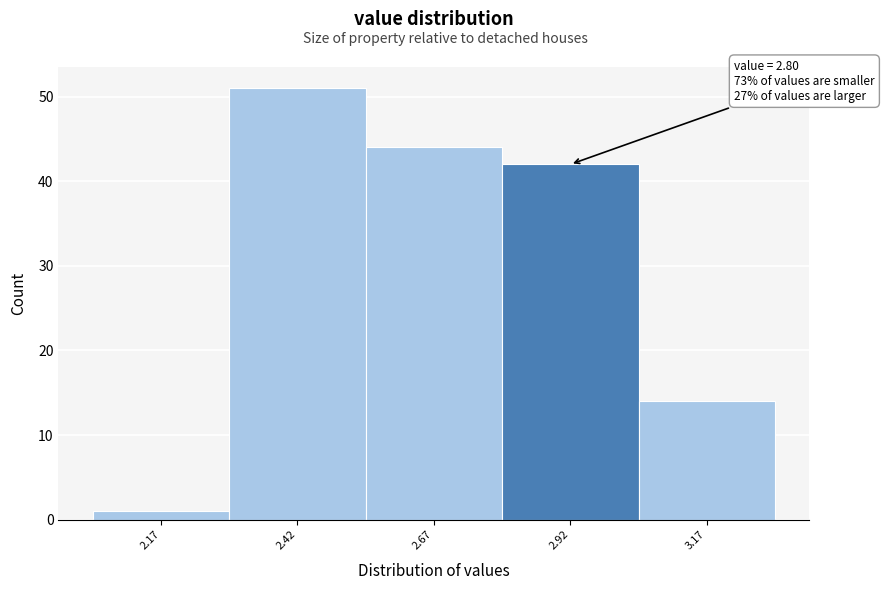

Which range on the x-axis has the tallest bar?

2.295 to 2.545